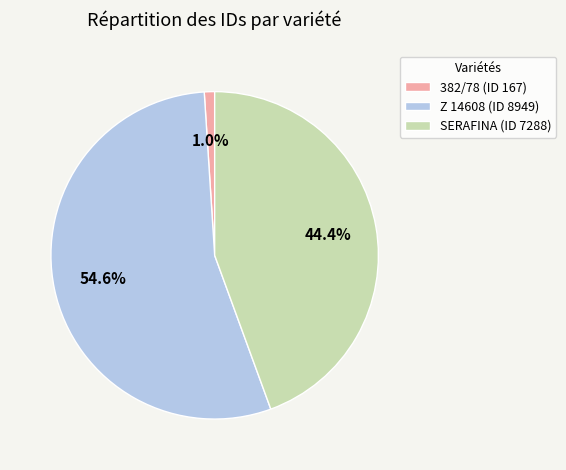

Count the number of slices in the pie.

3